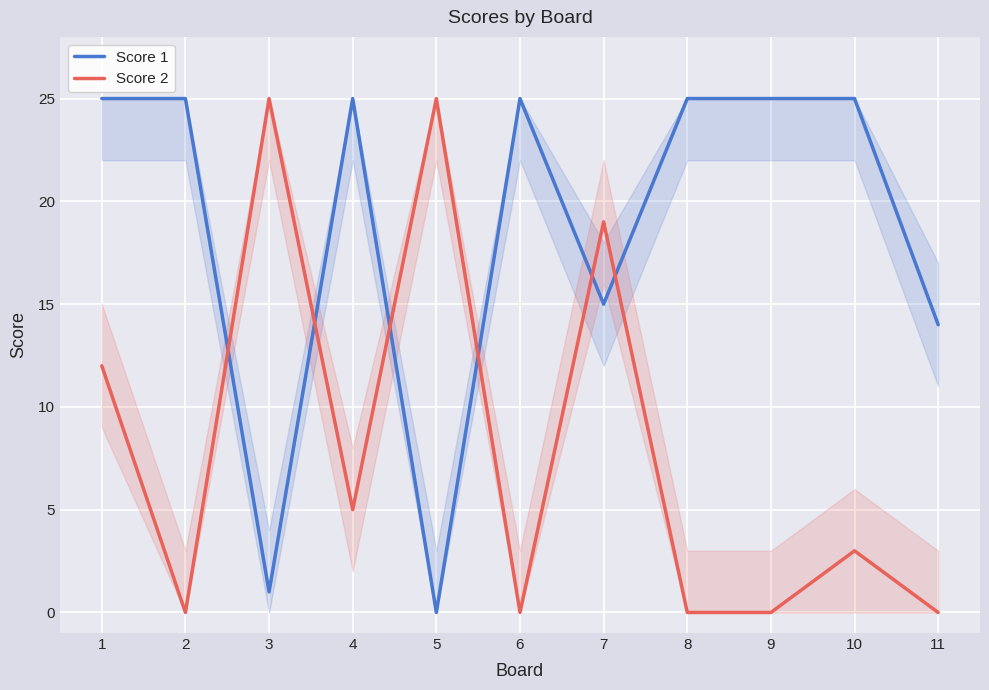

Read the Score 1 value at 4.

25